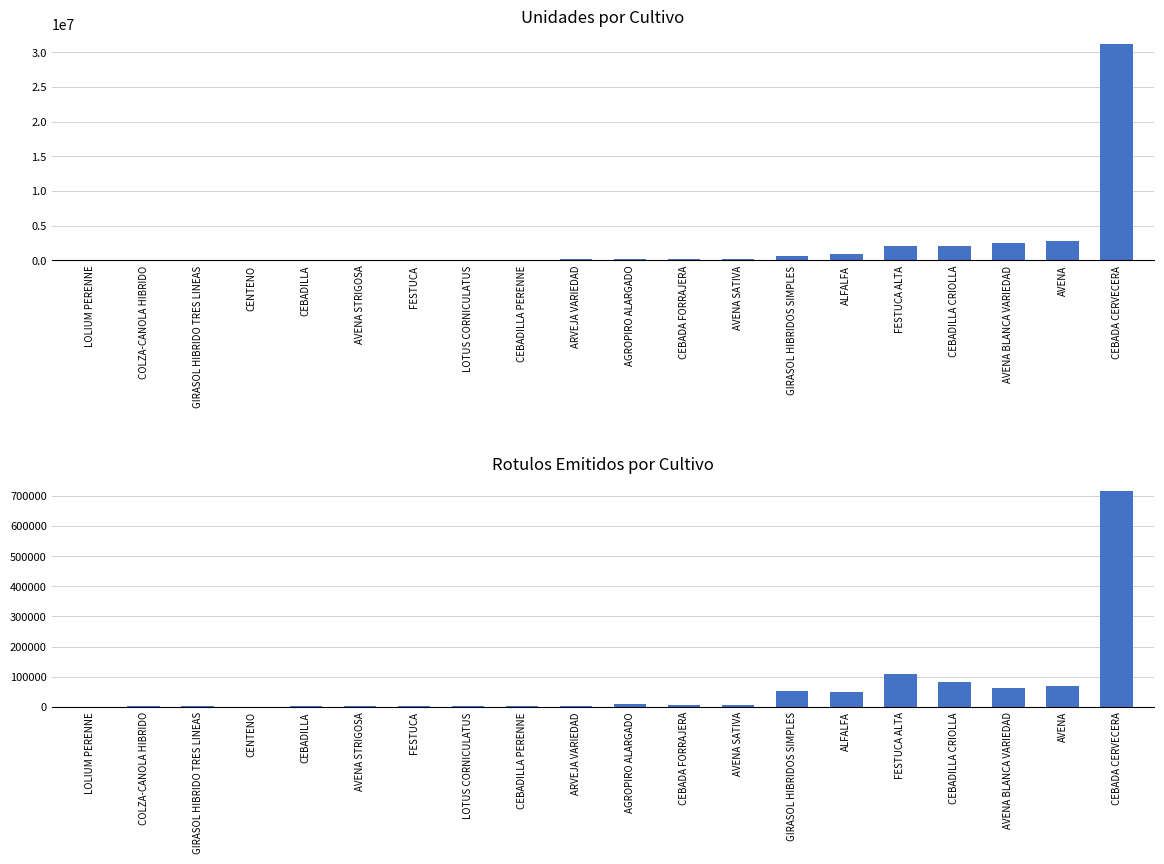

At which category is the sum across all series the highest?

CEBADA CERVECERA